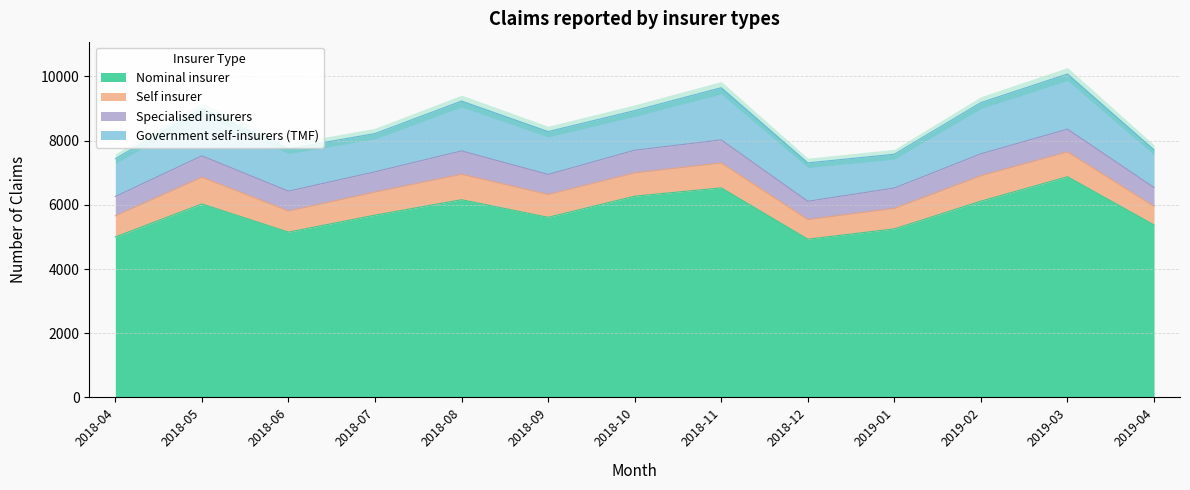

Reading right to left, list all the values displayed in this chart.

Nominal insurer: 2019-04=5373	2019-03=6876	2019-02=6115	2019-01=5251	2018-12=4930	2018-11=6529	2018-10=6269	2018-09=5611	2018-08=6159	2018-07=5679	2018-06=5150	2018-05=6028	2018-04=4999
Self insurer: 2019-04=576	2019-03=772	2019-02=791	2019-01=638	2018-12=610	2018-11=774	2018-10=725	2018-09=709	2018-08=793	2018-07=718	2018-06=656	2018-05=831	2018-04=658
Specialised insurers: 2019-04=590	2019-03=710	2019-02=684	2019-01=635	2018-12=571	2018-11=720	2018-10=708	2018-09=626	2018-08=728	2018-07=631	2018-06=620	2018-05=668	2018-04=602
Government self-insurers (TMF): 2019-04=1174	2019-03=1718	2019-02=1596	2019-01=1053	2018-12=1196	2018-11=1626	2018-10=1234	2018-09=1336	2018-08=1553	2018-07=1192	2018-06=1325	2018-05=1476	2018-04=1179